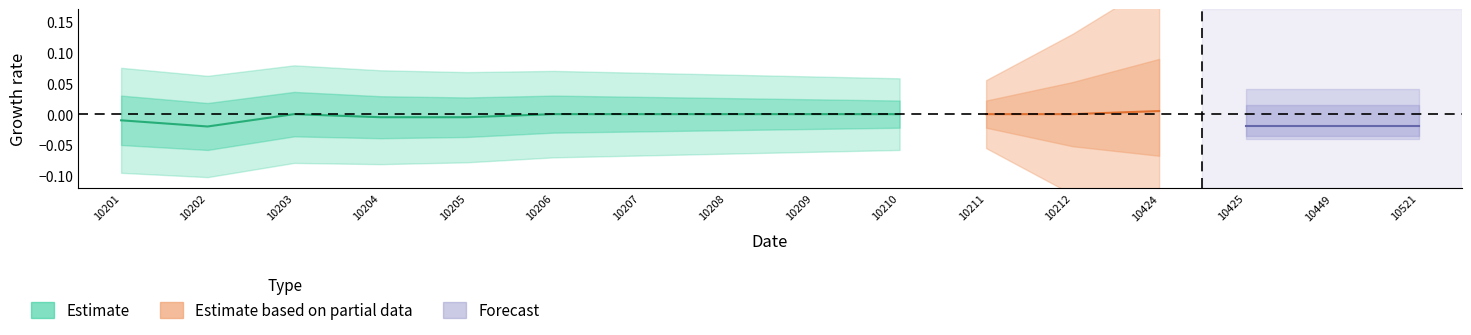

List the labels in order of value, largest first.

10203, 10206, 10207, 10208, 10209, 10210, 10204, 10205, 10201, 10202